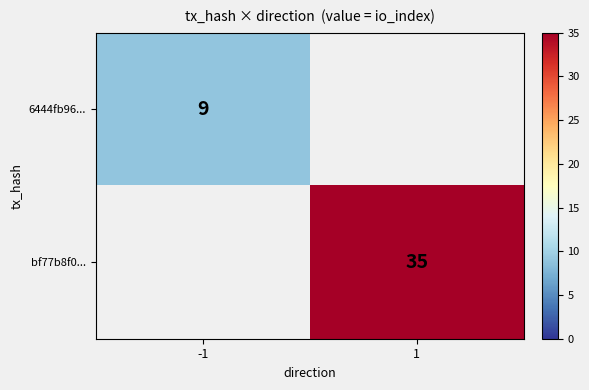

True or false: bf77b8f0... has a value of 51.3 at 1.

False